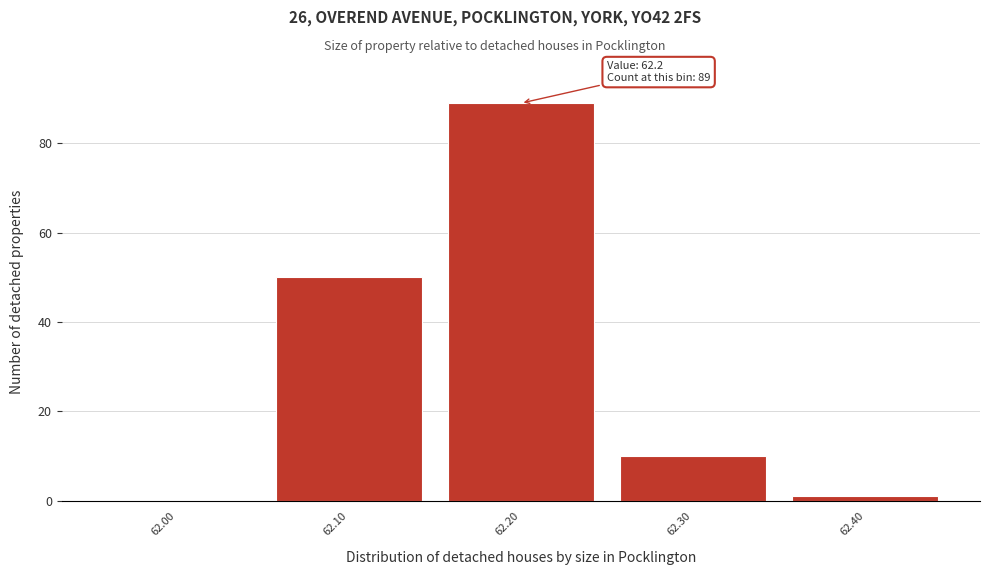

Which range on the x-axis has the tallest bar?

62.15 to 62.25